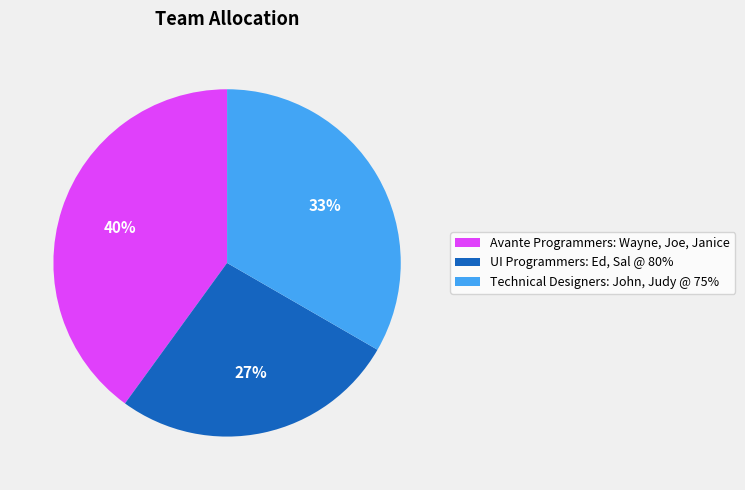

Rank the categories by value from highest to lowest.

Avante Programmers: Wayne, Joe, Janice, Technical Designers: John, Judy @ 75%, UI Programmers: Ed, Sal @ 80%